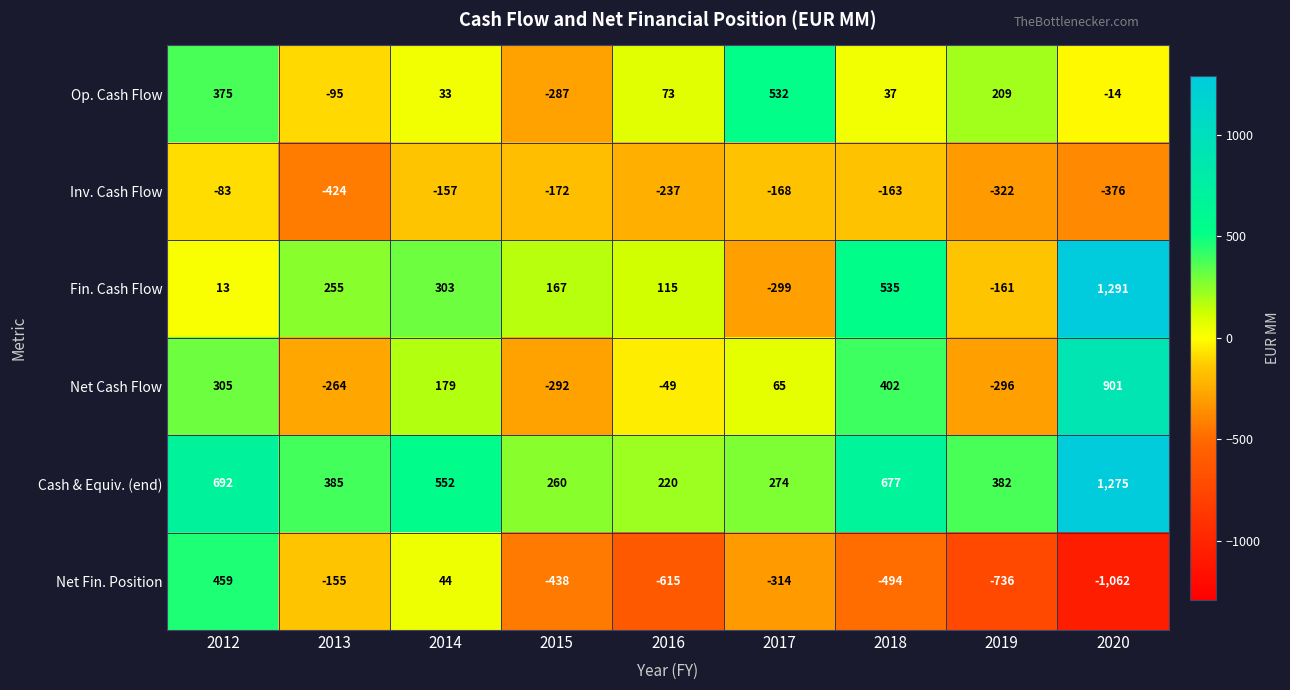

Which series changed the most between 2012 and 2020?

Net Fin. Position